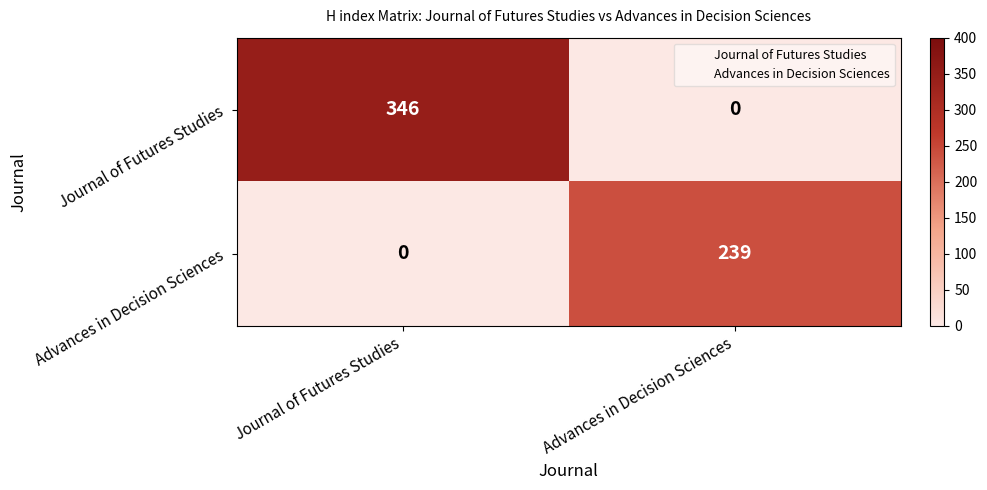

Rank the series by their maximum value, from lowest to highest.

Advances in Decision Sciences, Journal of Futures Studies